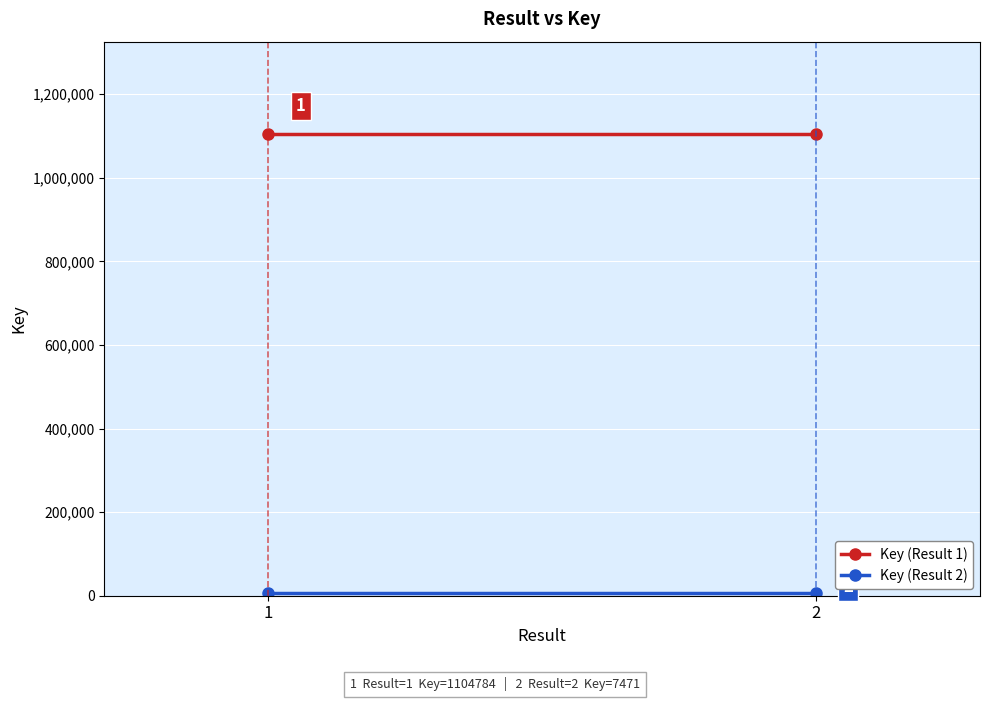

List the labels in order of Key (Result 1) value, smallest first.

1, 2